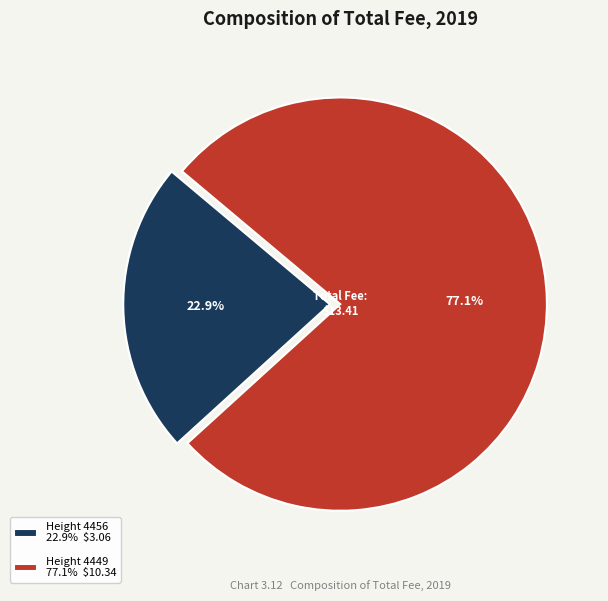

Which category accounts for the majority?

Height 4449 77.1% $10.34